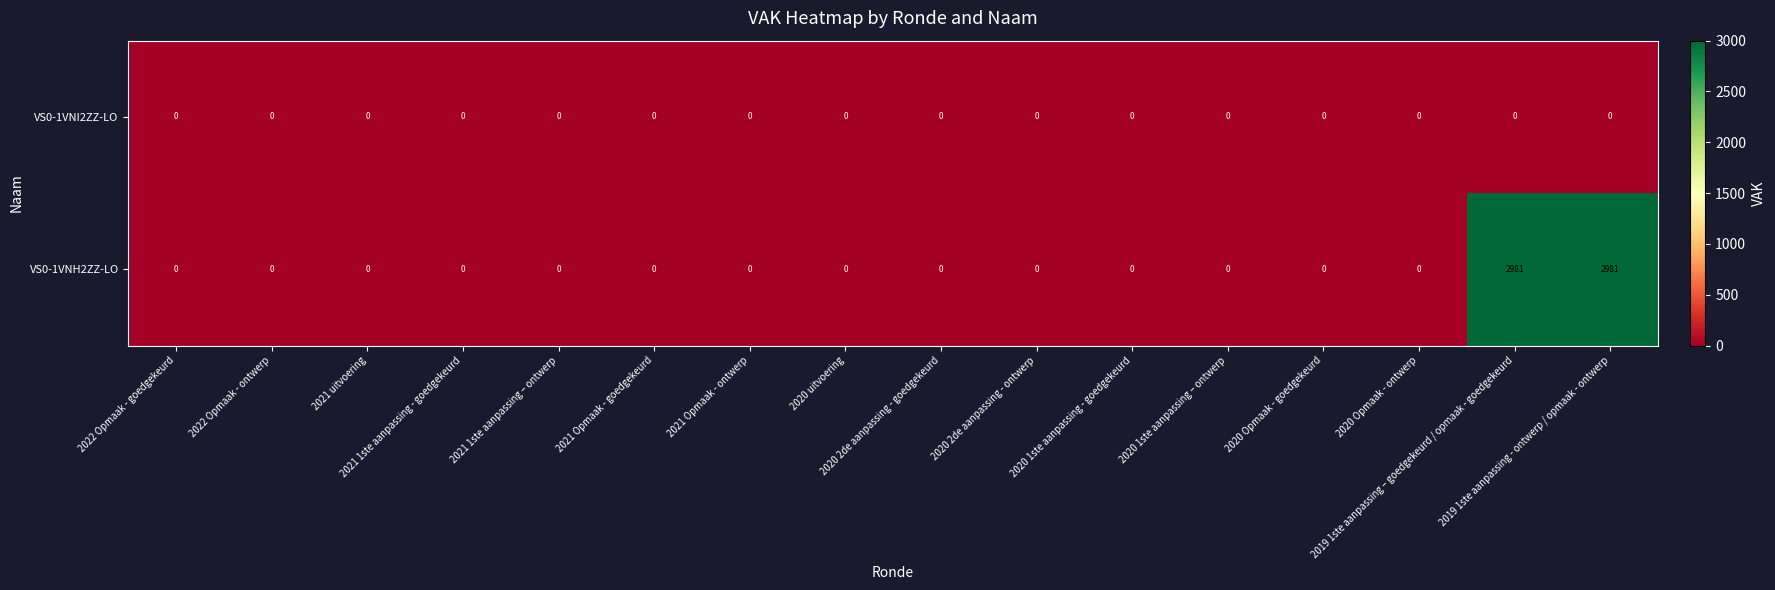

What is the average value of the VS0-1VNH2ZZ-LO series?

373